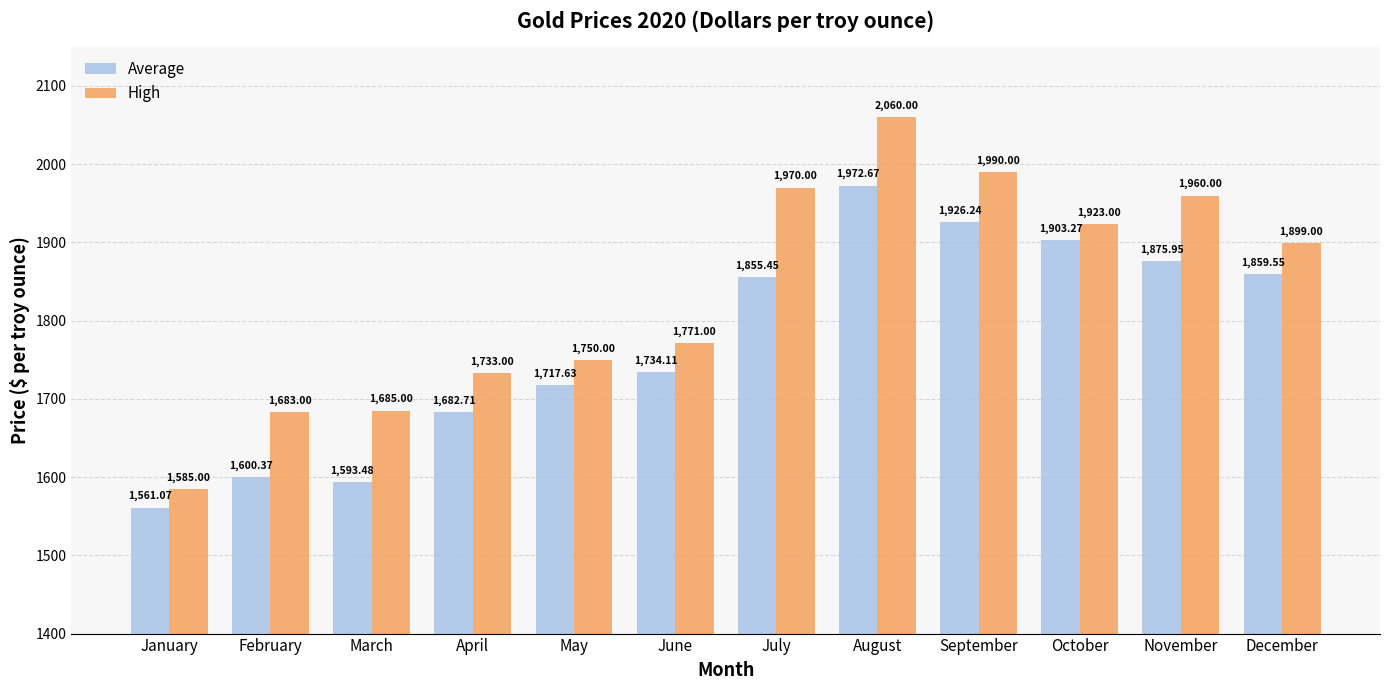

What is the sum of all High values?

22009.0